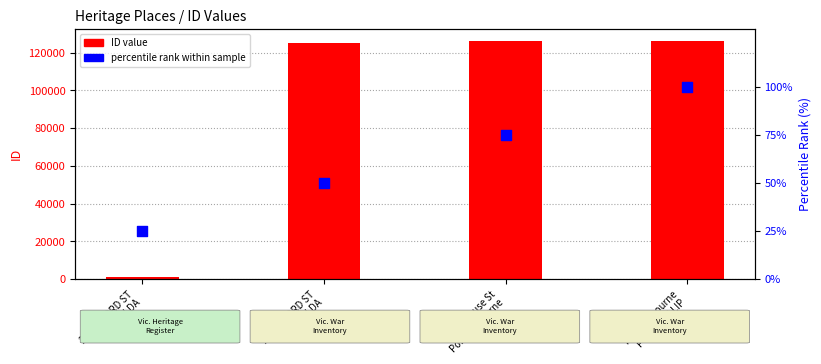

Which series reaches the minimum Y coordinate?

percentile rank within sample